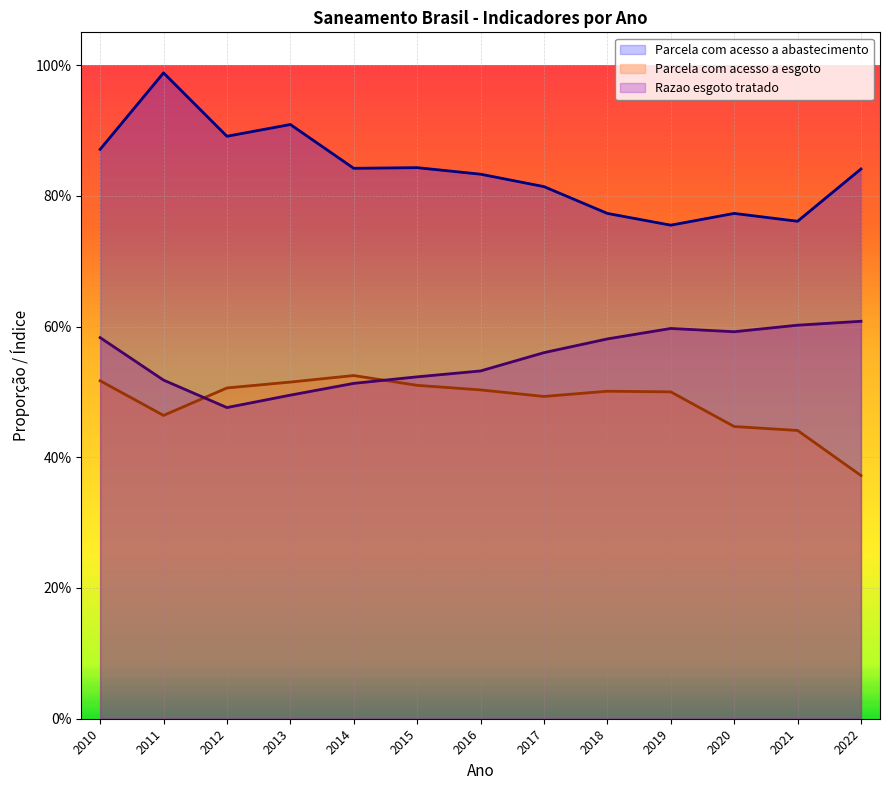

How many lines are shown in the chart?

3